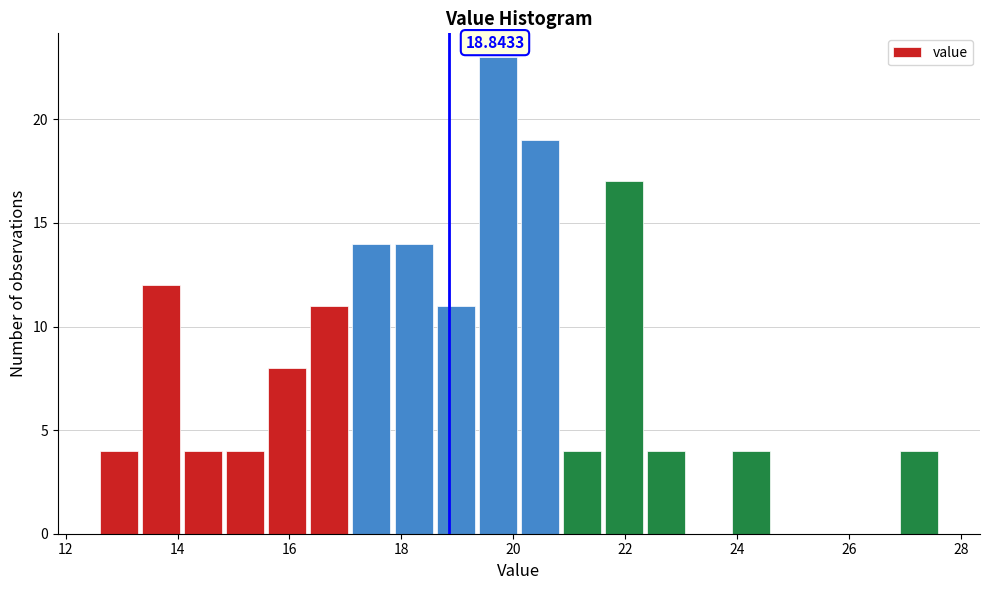

Around what value on the x-axis is the tallest bar? Give the approximate position of its centre, as read against the axis.

19.8